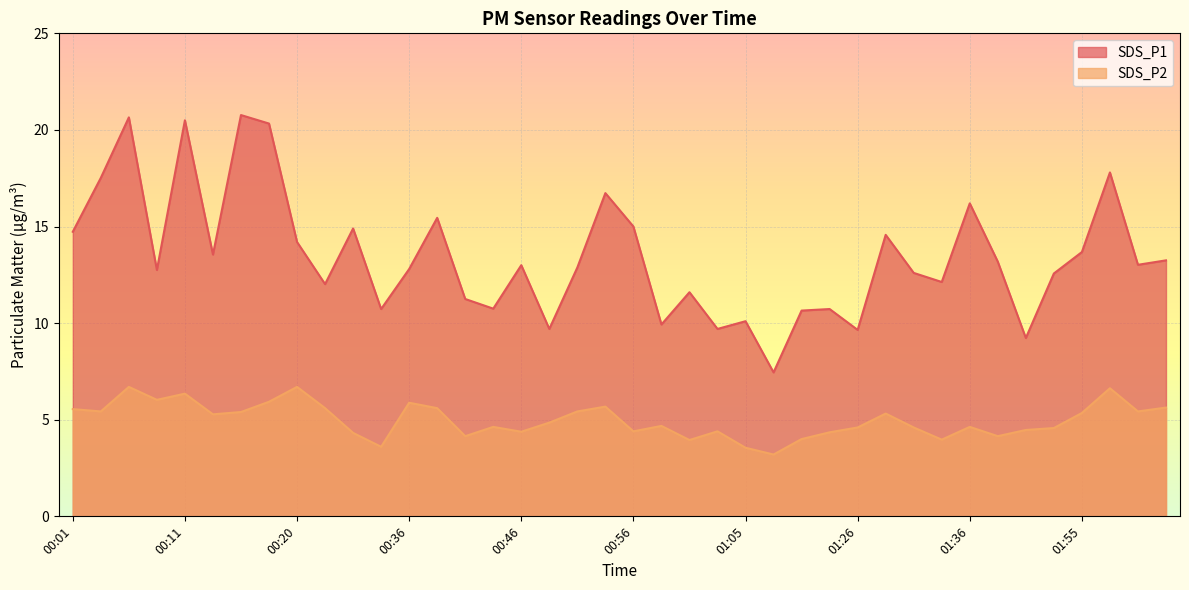

Does the chart display data point markers on the line(s)?

No